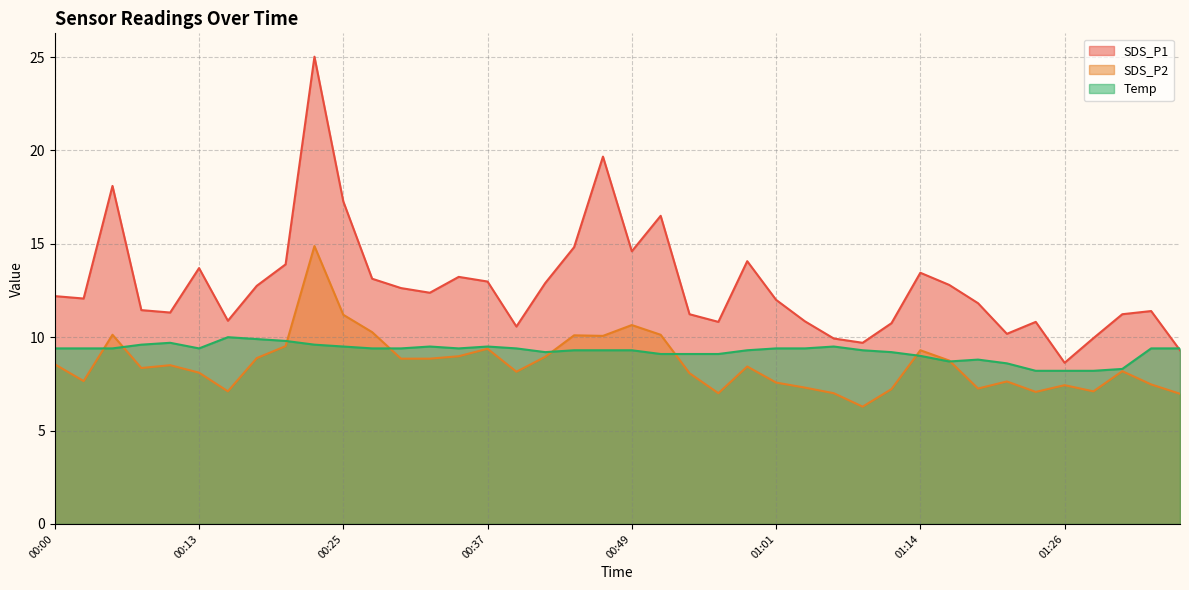

Which series has the largest total across all categories?

SDS_P1